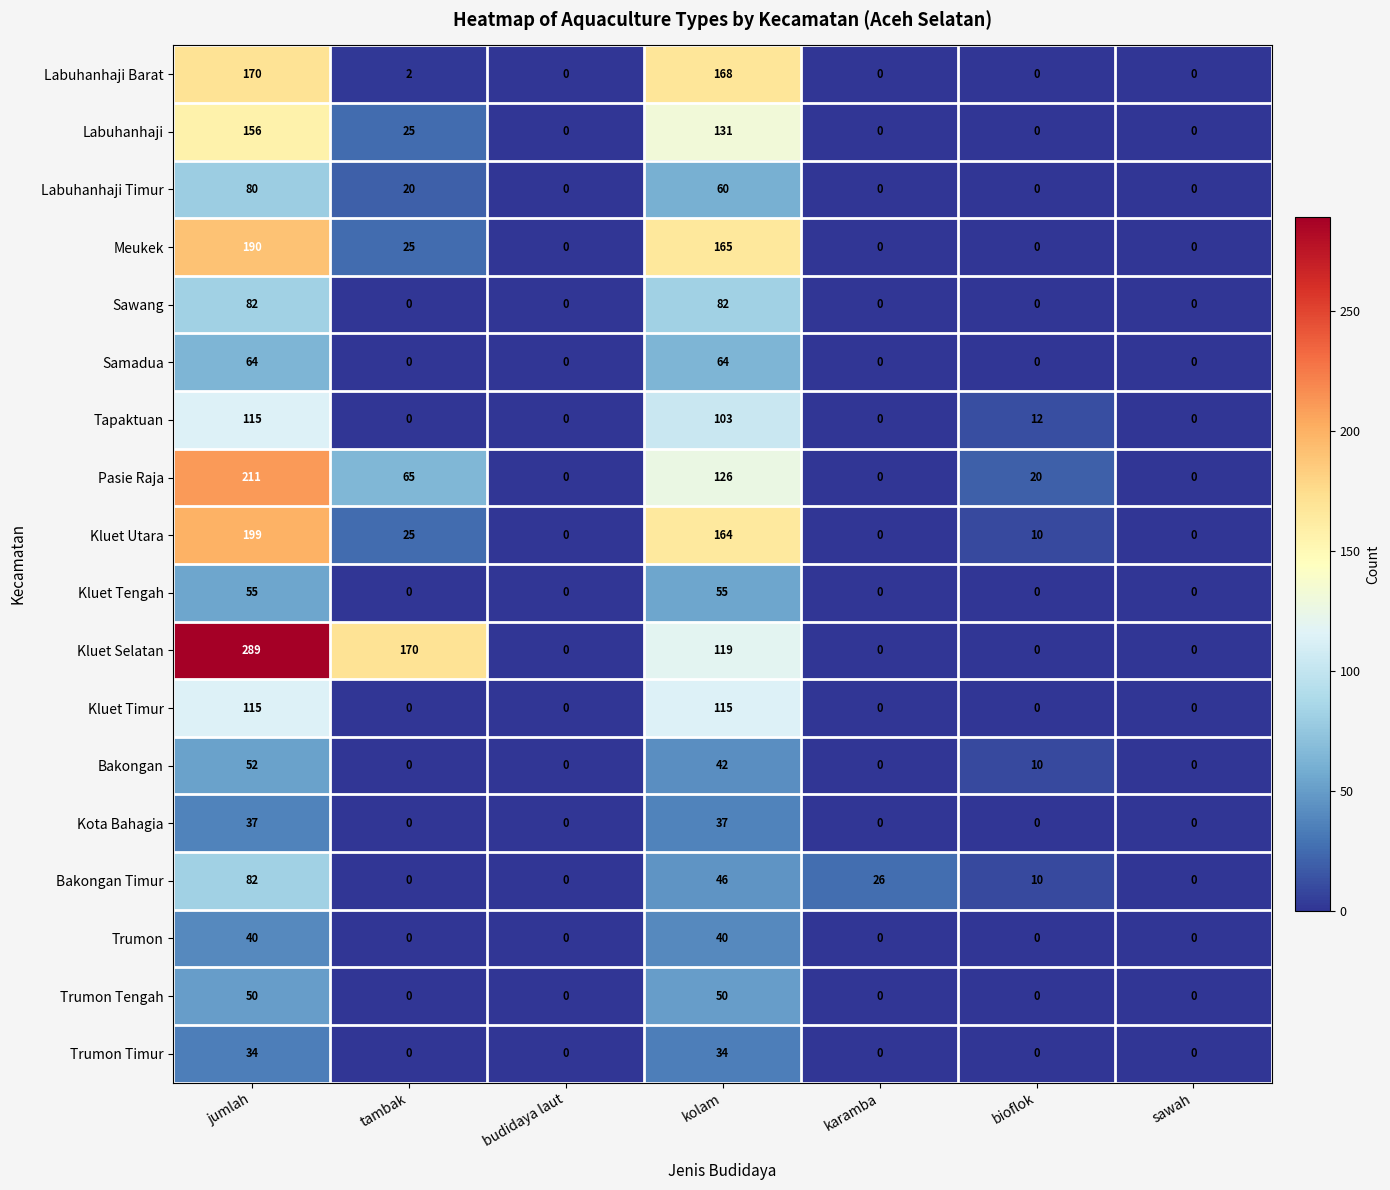

Which label corresponds to the largest value in the chart?

jumlah